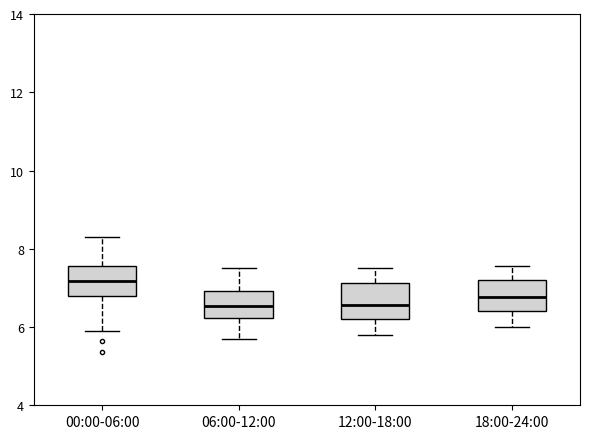

Reading left to right, read every box against the y-axis: the position of its median line, the range the box covers, and the ends of its whiskers. The values are not printed on the chart, so give them approximately, as read against the axis.

00:00-06:00: median 7.2, box 6.8 to 7.6, whiskers 6.0 to 8.4
06:00-12:00: median 6.6, box 6.2 to 7.0, whiskers 5.8 to 7.6
12:00-18:00: median 6.6, box 6.2 to 7.2, whiskers 5.8 to 7.6
18:00-24:00: median 6.8, box 6.4 to 7.2, whiskers 6.0 to 7.6